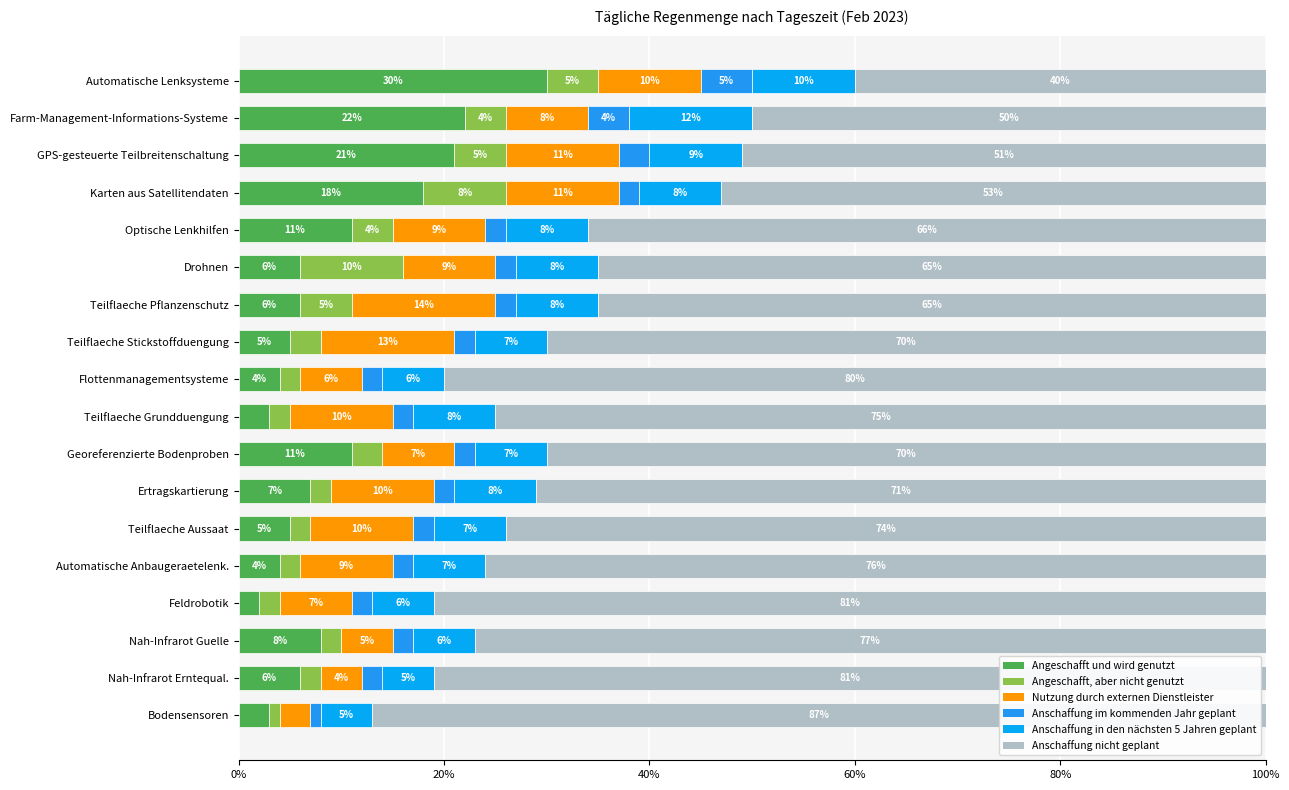

Count the number of categories in the chart.

18